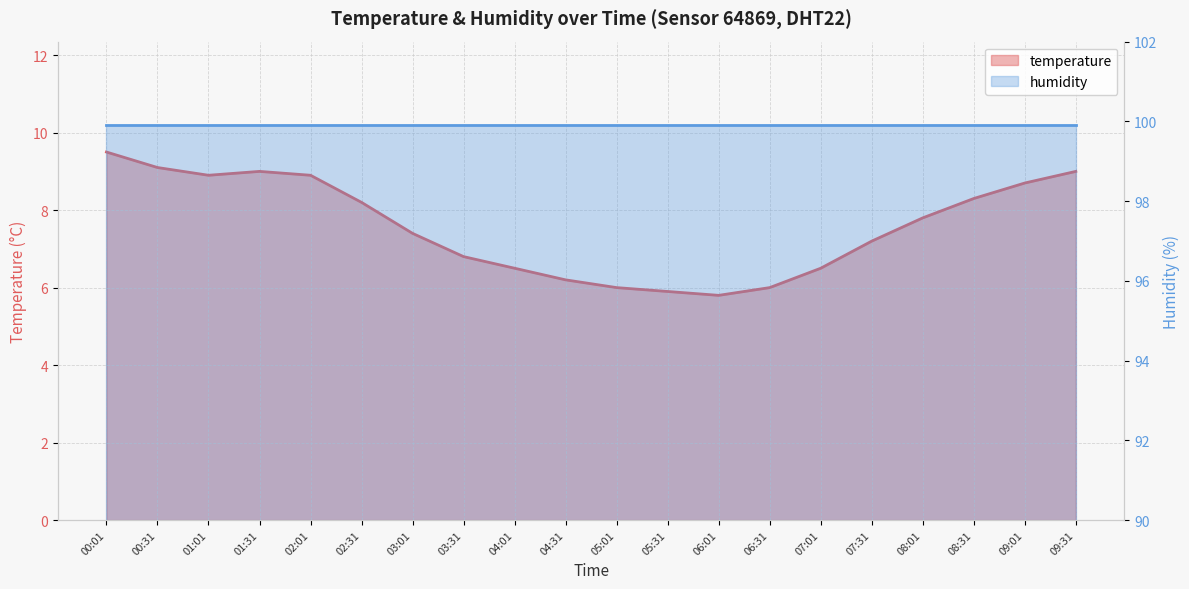

List the labels in order of value, largest first.

00:01, 00:31, 01:31, 09:31, 01:01, 02:01, 09:01, 08:31, 02:31, 08:01, 03:01, 07:31, 03:31, 04:01, 07:01, 04:31, 05:01, 06:31, 05:31, 06:01